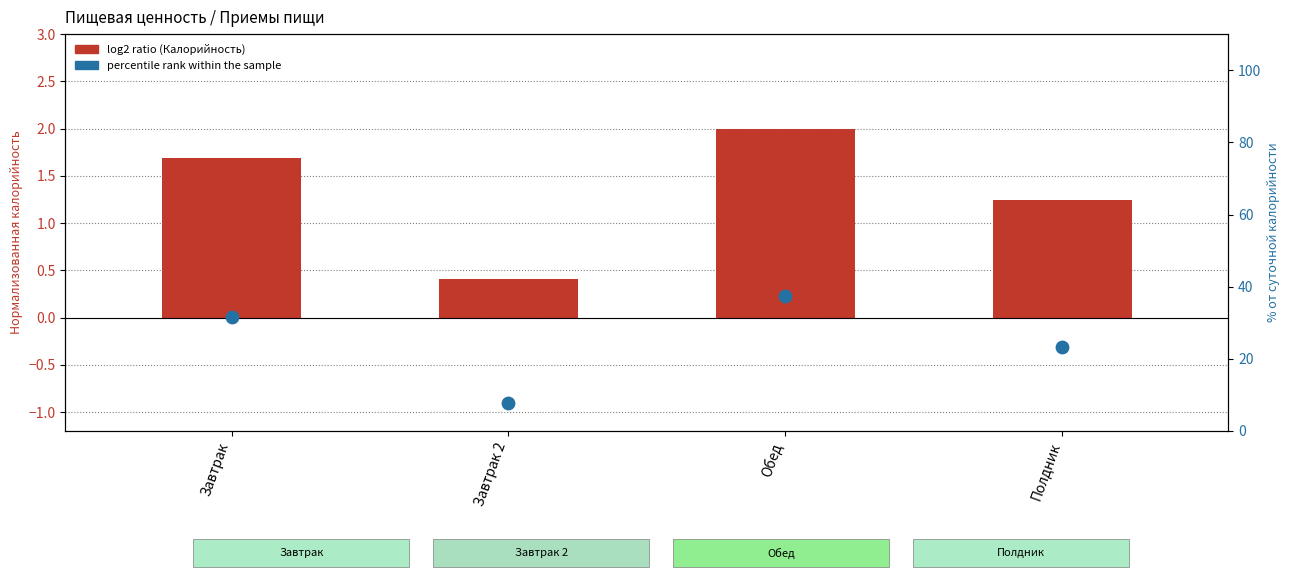

At how many categories does at least one series exceed 10?

3